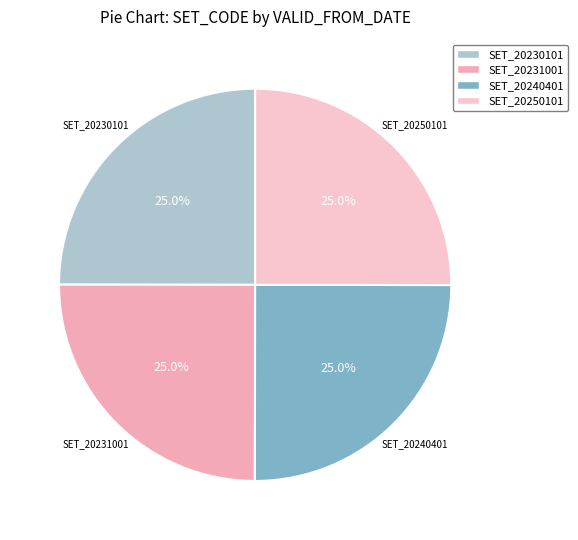

Does SET_20250101 represent more than half of the total?

No